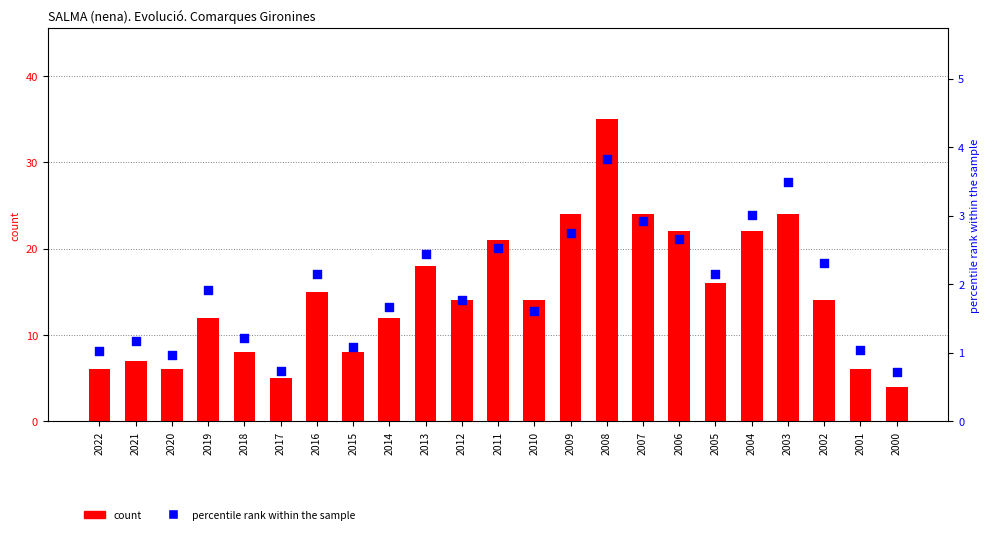

What is the total value across all series at 2002?

16.3